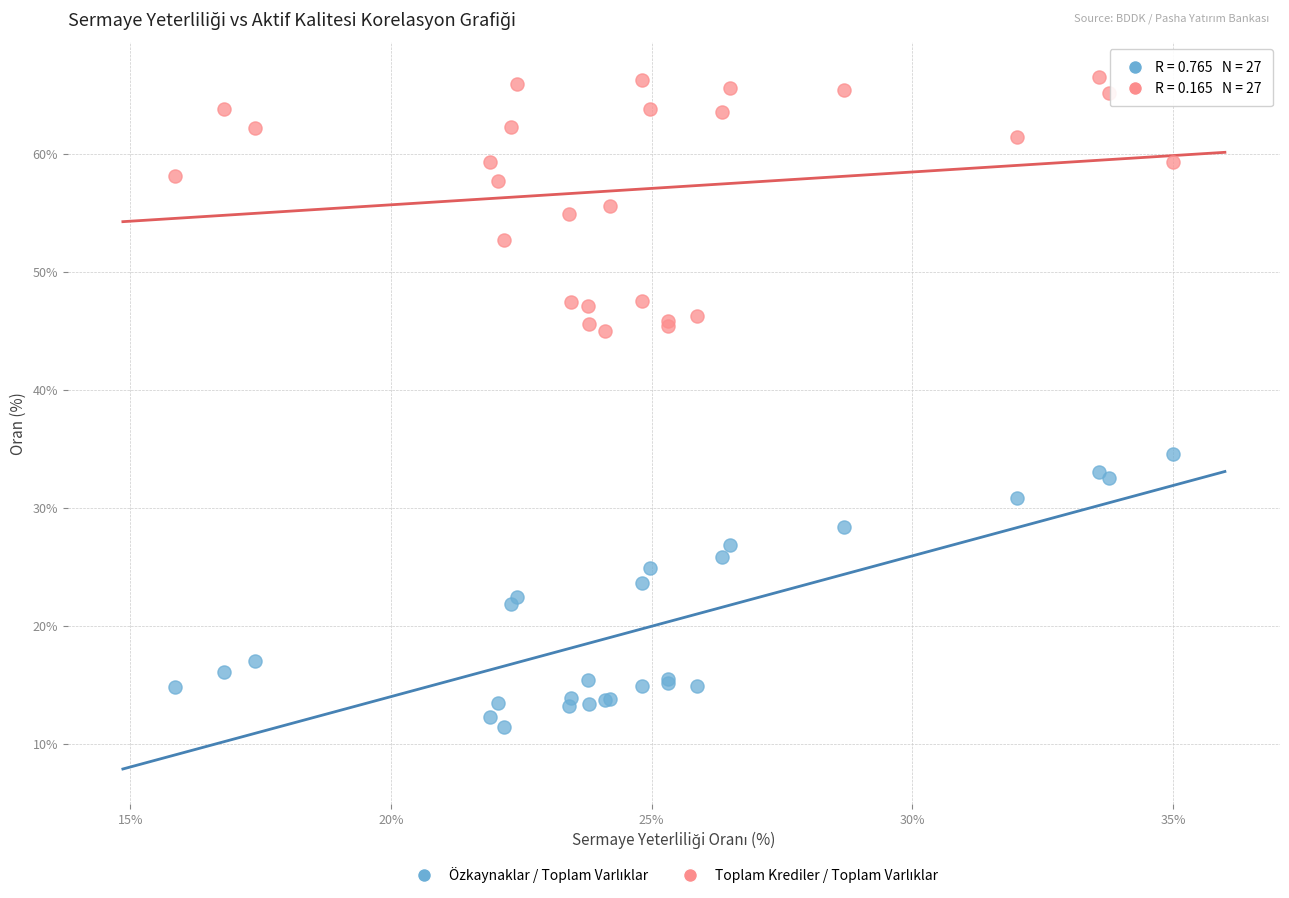

Across all series, what Y value is closest to 39?

34.6